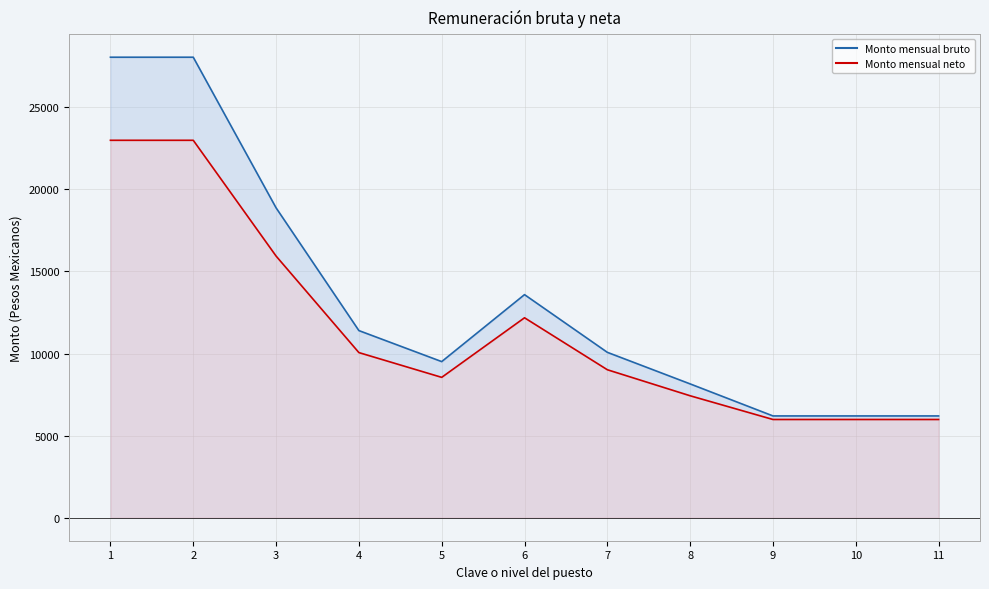

What is the value of the Monto mensual bruto point at the 8th from the left?

8151.0